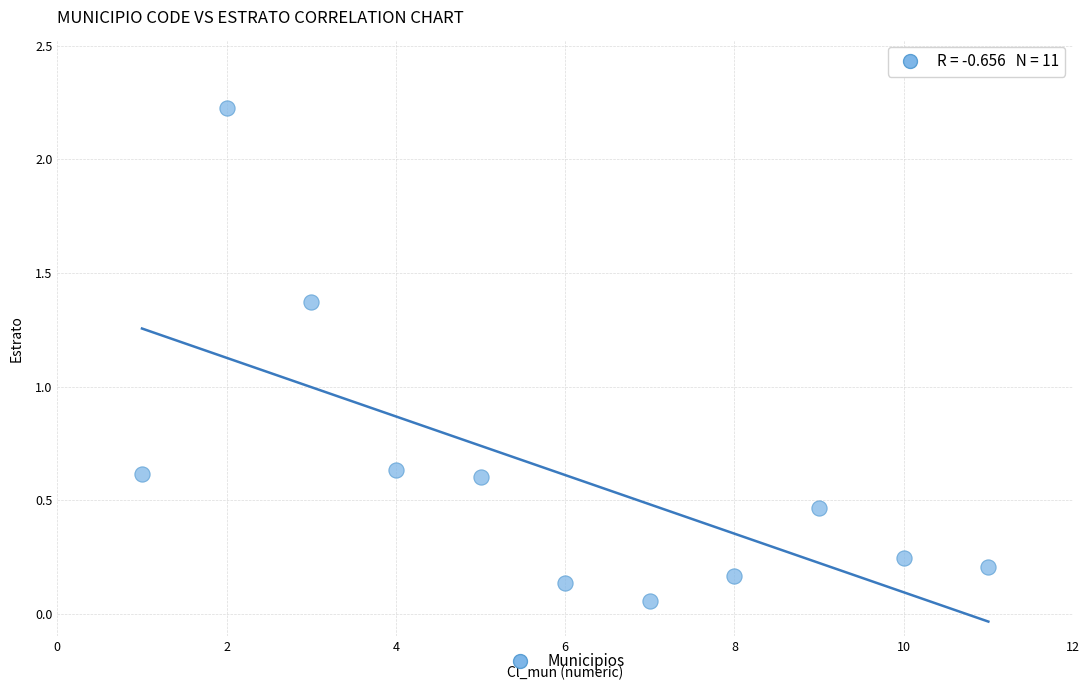

What is the range of X values (max minus min)?

10.0